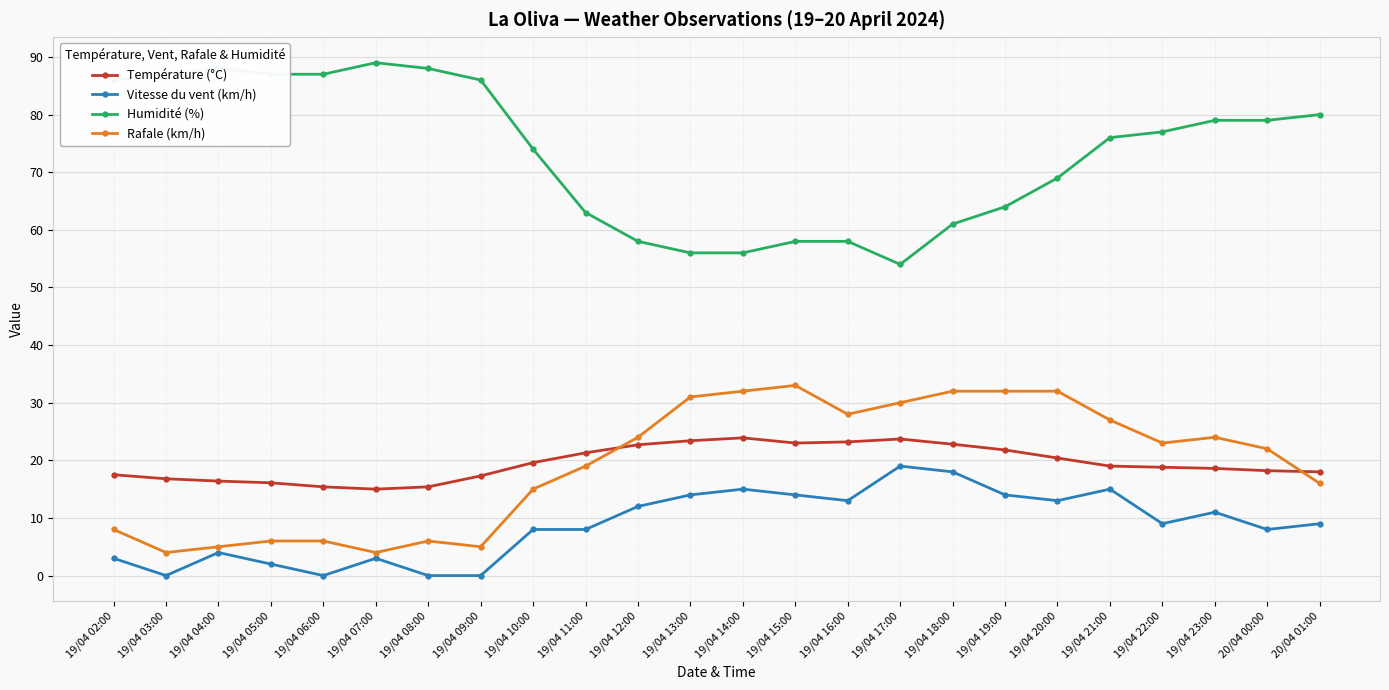

Rank the series by their maximum value, from lowest to highest.

Vitesse du vent (km/h), Température (°C), Rafale (km/h), Humidité (%)